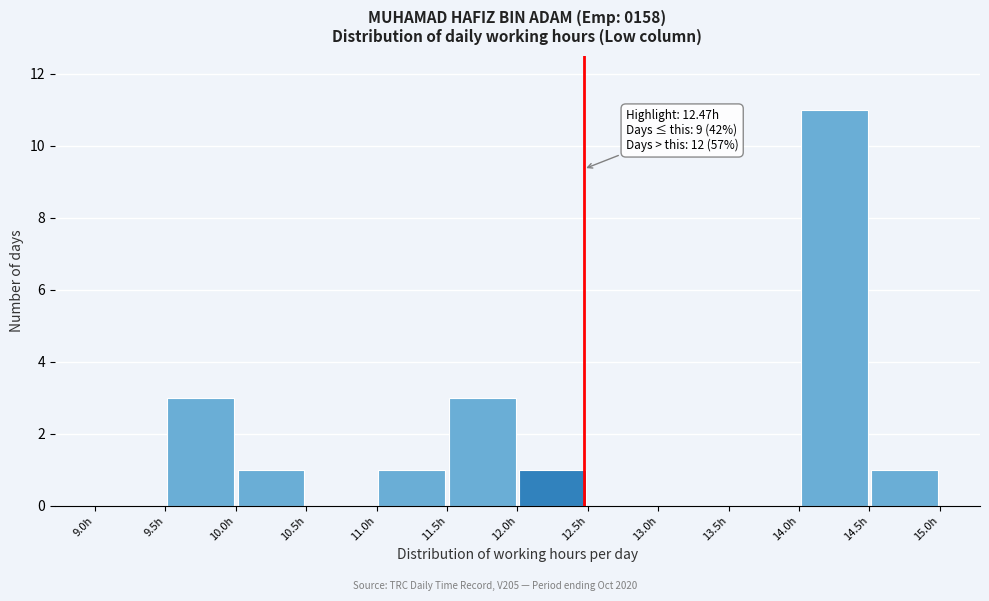

Over which range of the x-axis is the bar tallest?

14.0 to 14.5